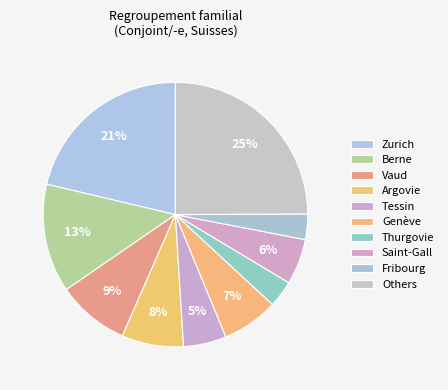

How many segments does this pie chart have?

10